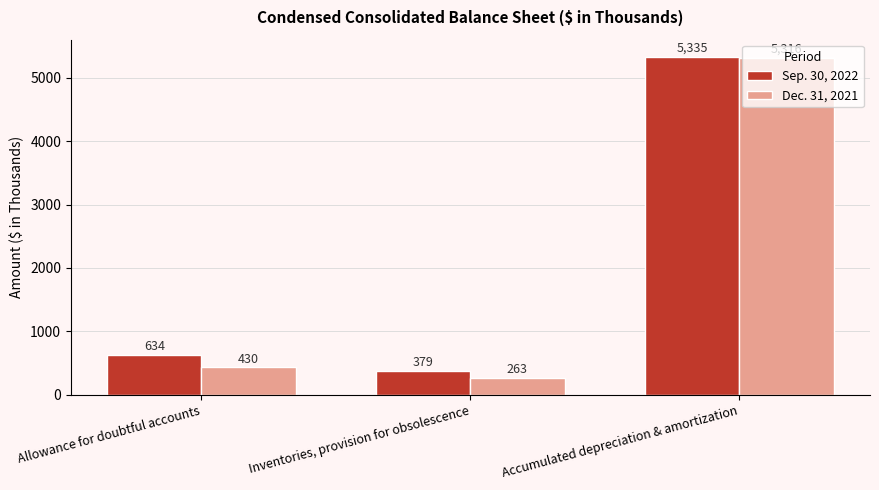

Between Allowance for doubtful accounts and Accumulated depreciation & amortization, which series saw the biggest shift?

Dec. 31, 2021